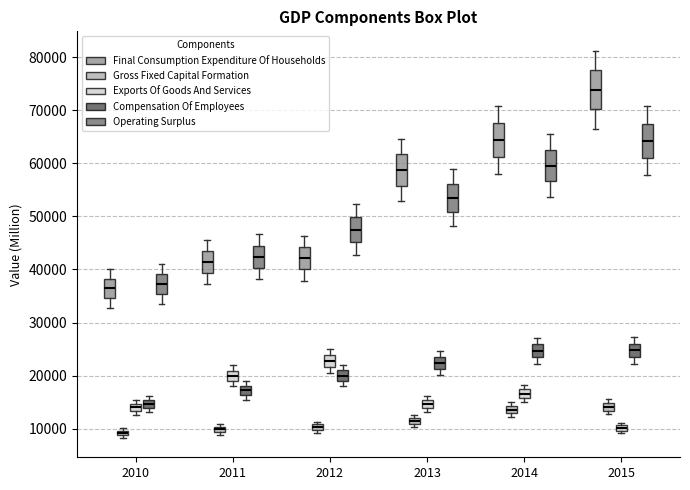

Where is the lower edge of the box for 2010 (Compensation Of Employees) on the y-axis? The values are not printed on the chart, so give them approximately, as read against the axis.

14000